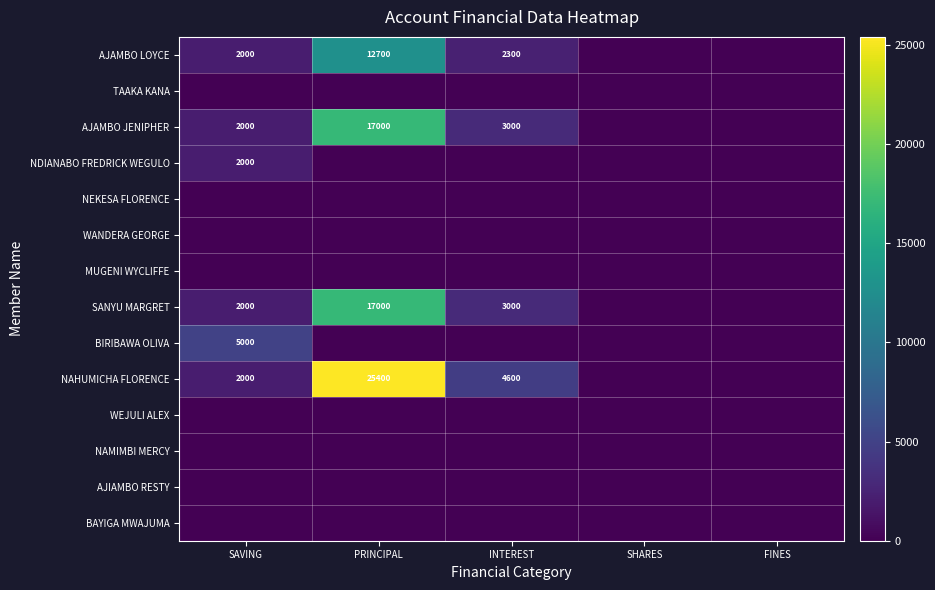

What is the difference between the highest and lowest values at INTEREST?

4600